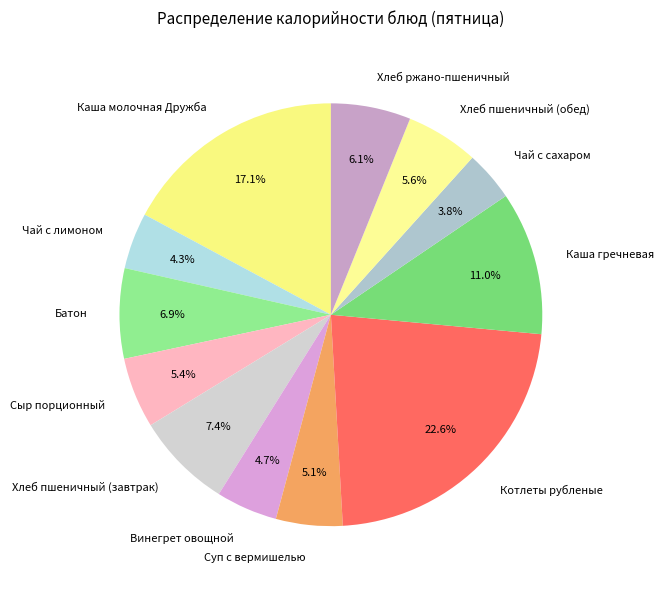

What is the largest slice in the pie chart?

Котлеты рубленые